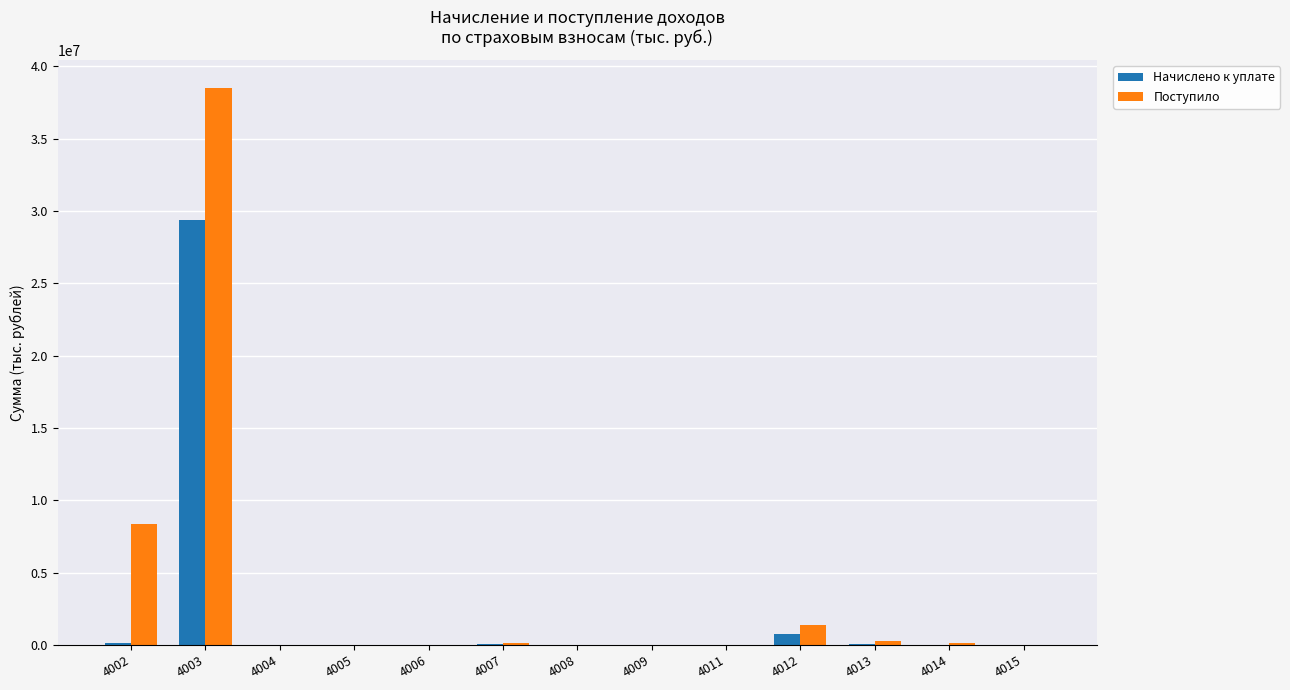

Are the bars grouped side by side (vs. stacked)?

Yes